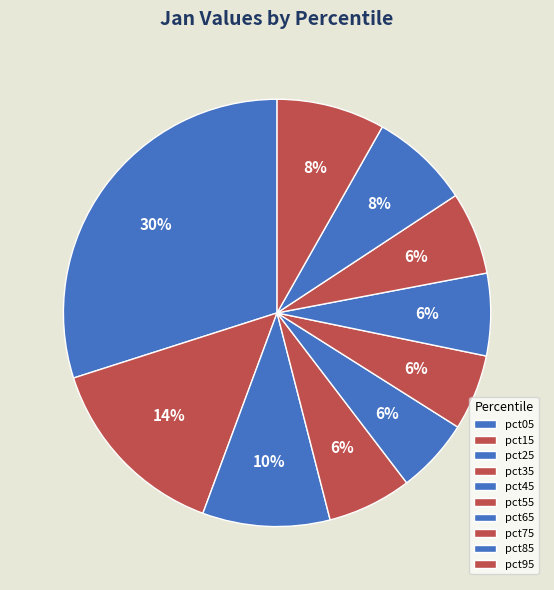

Does any single category account for the majority?

No